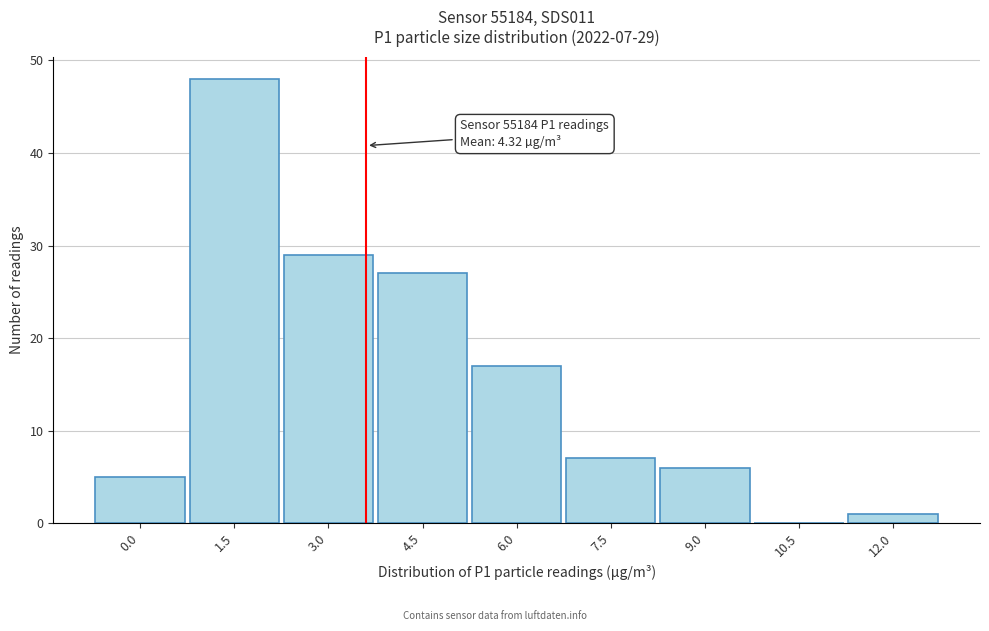

Reading left to right, transcribe all the data shown in this chart.

0.0=5	1.5=48	3.0=29	4.5=27	6.0=17	7.5=7	9.0=6	10.5=0	12.0=1